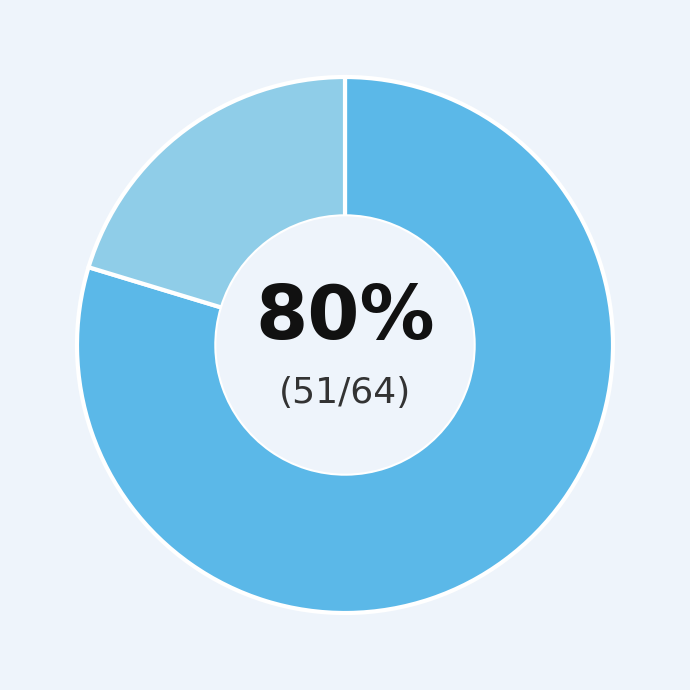

Is there a majority slice in this chart?

Yes